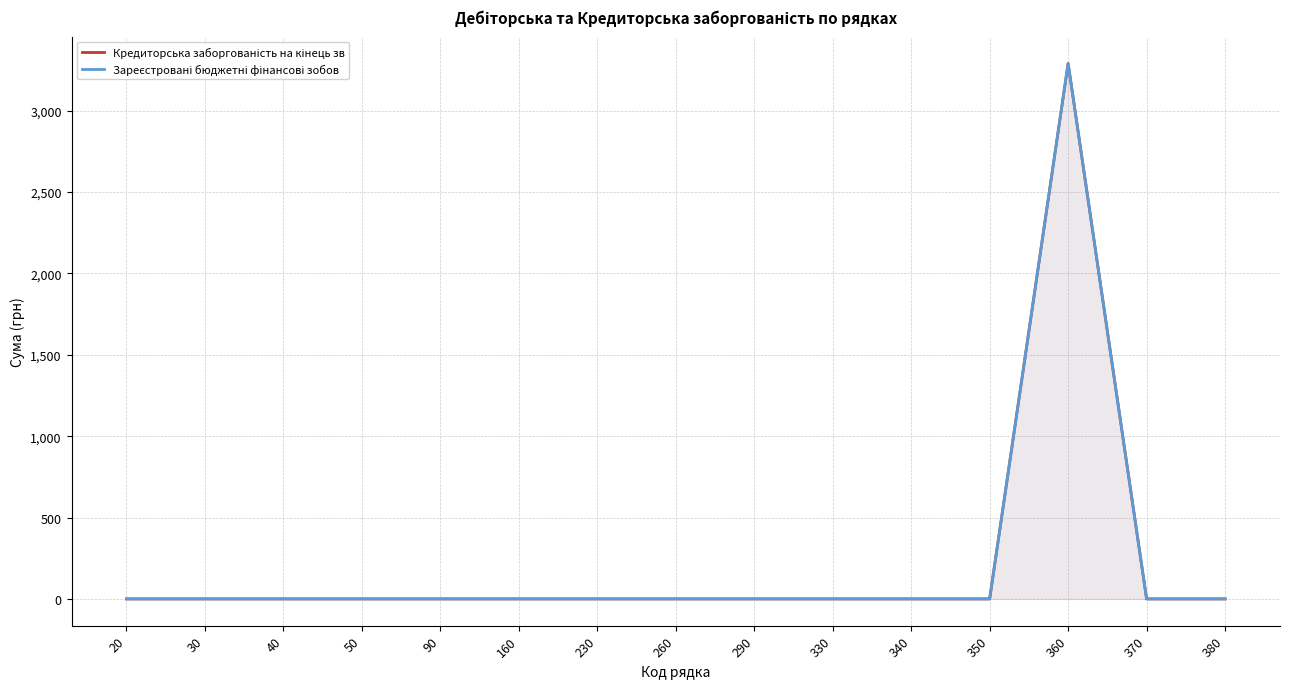

At which label is Кредиторська заборгованість на кінець зв closest to 1645?

20